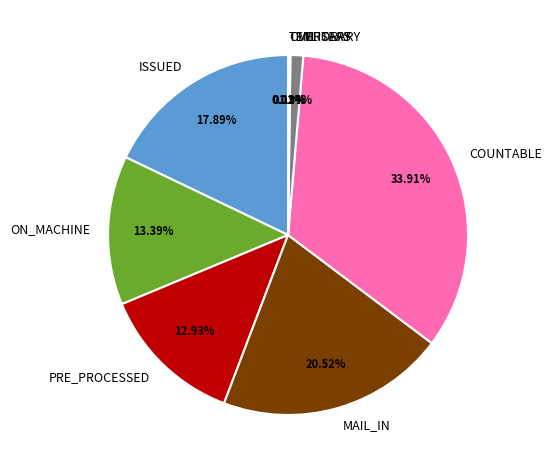

Does ON_MACHINE account for over 50% of the chart?

No